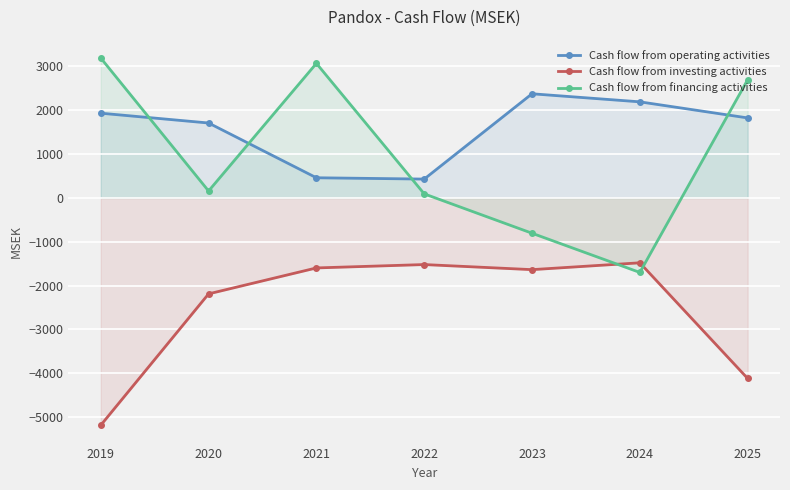

True or false: Cash flow from operating activities and Cash flow from investing activities intersect in this chart.

False